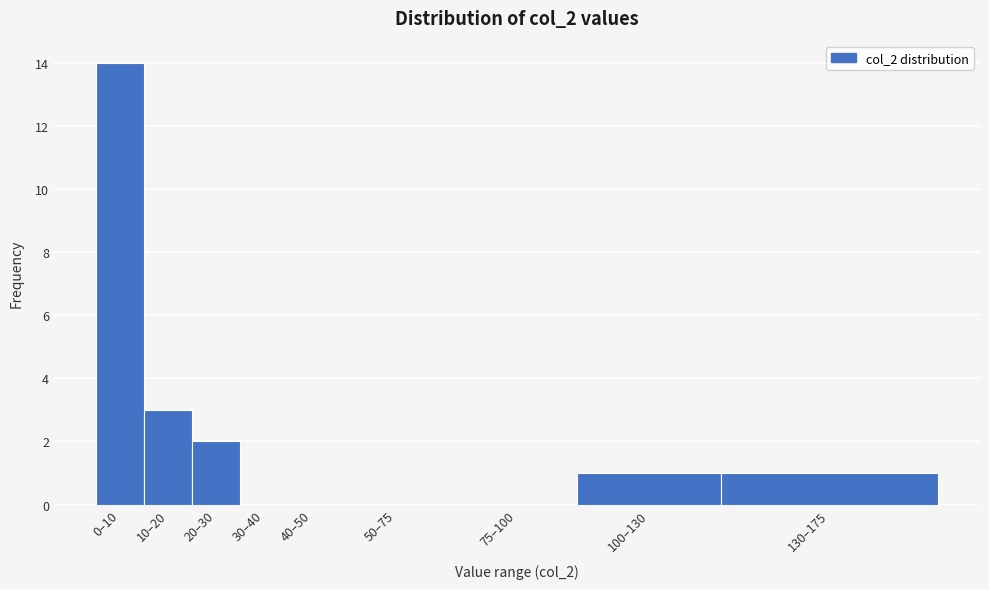

What is the sum of all values?

21